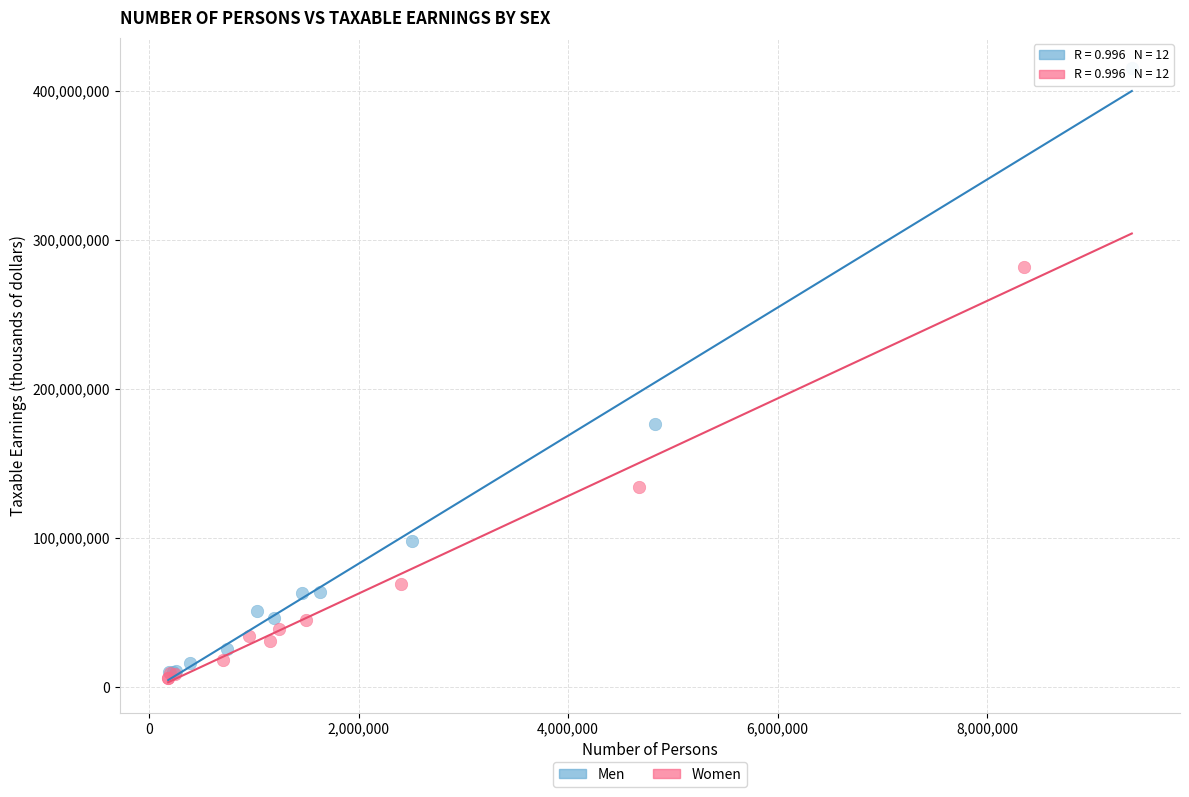

Which series has the widest spread of Y values?

Men